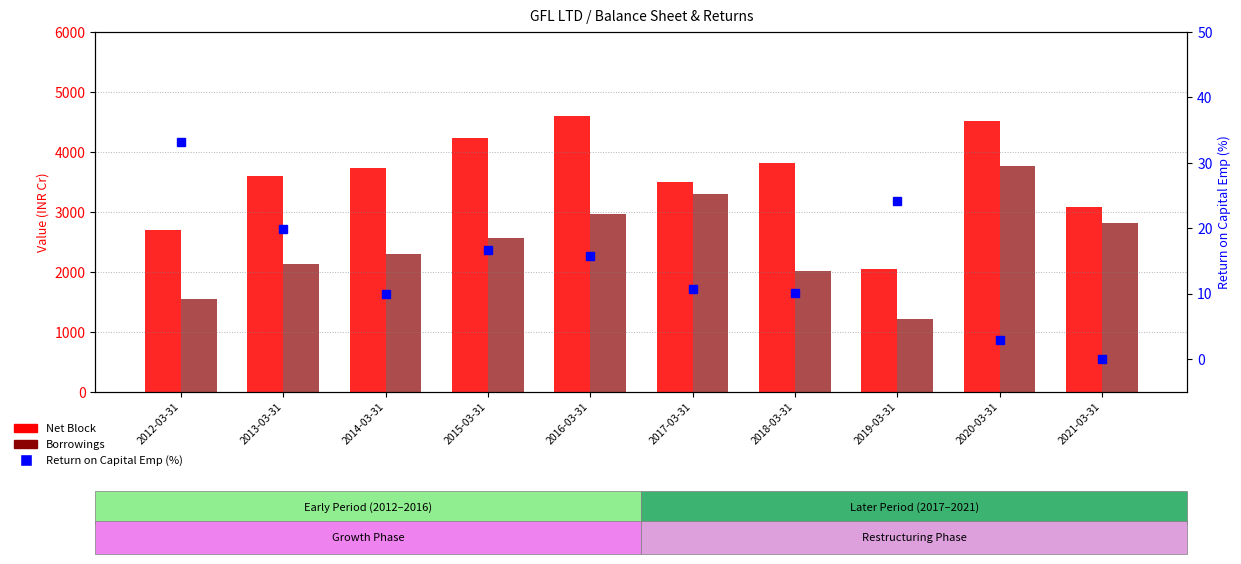

Are the bars horizontal?

No